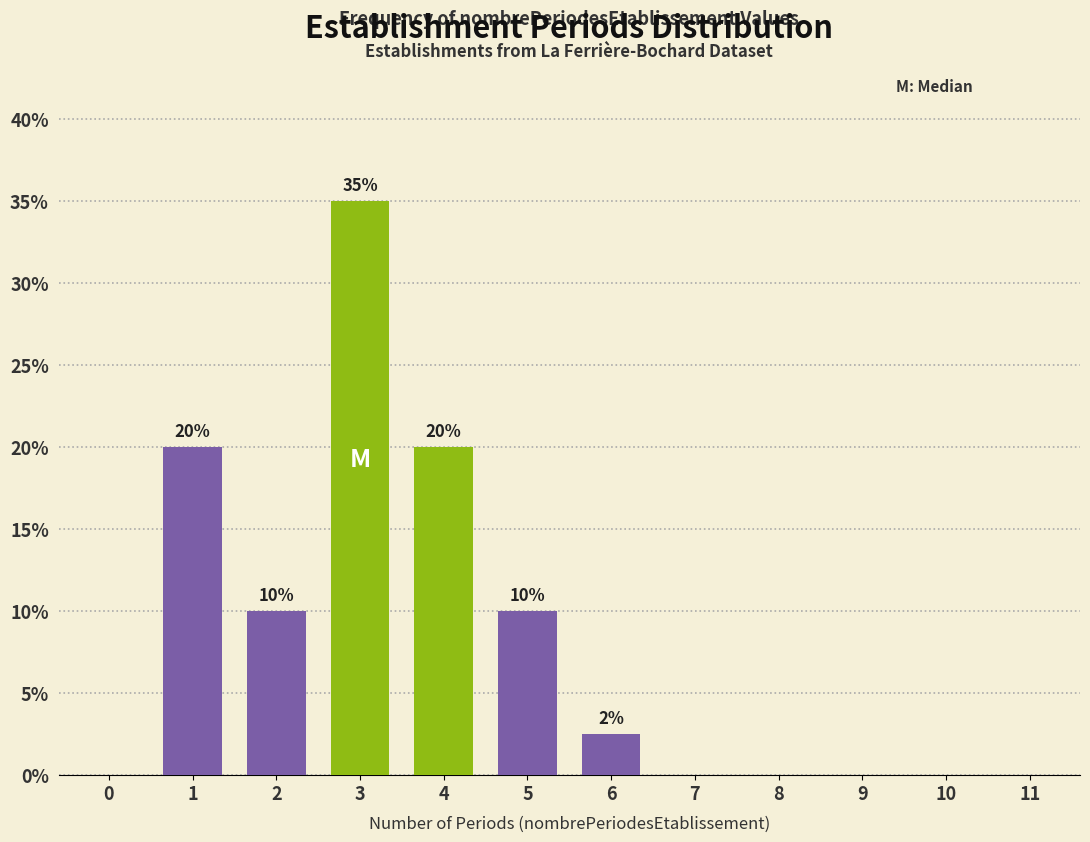

True or false: the data shows 1.1 at 6.

False